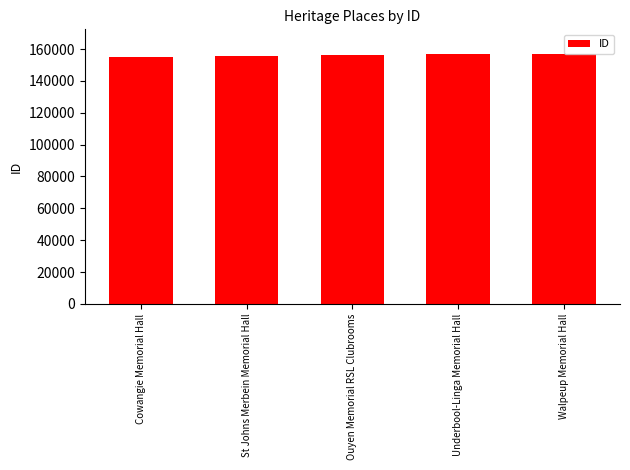

Approximately how many times larger is the value at Cowangie Memorial Hall compared to Walpeup Memorial Hall?

1.0